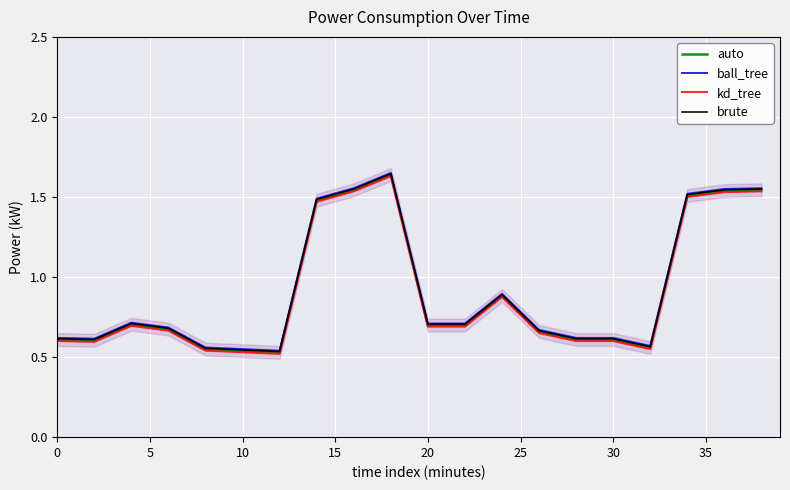

The auto series shows 0.6 at 0. True or false?

True